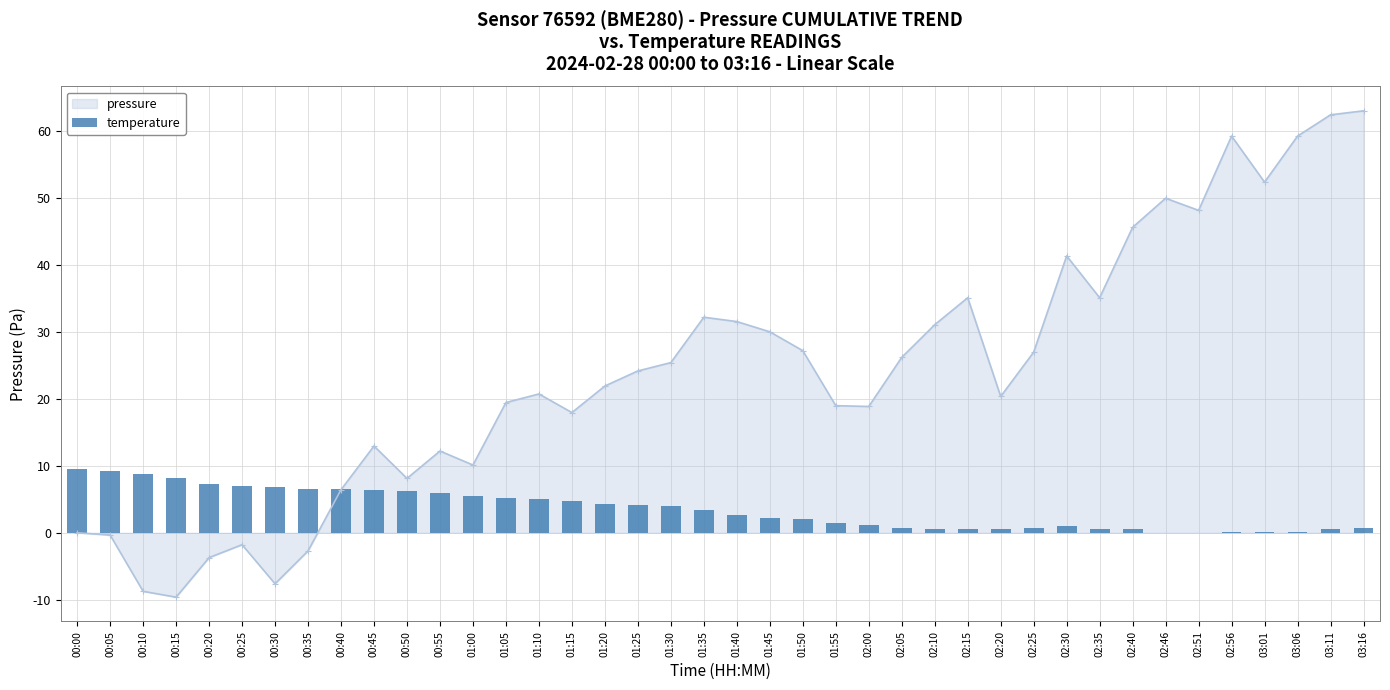

Reading left to right, transcribe all the data shown in this chart.

00:00=9.5	00:05=9.3	00:10=8.8	00:15=8.2	00:20=7.3	00:25=6.9	00:30=6.8	00:35=6.6	00:40=6.5	00:45=6.3	00:50=6.2	00:55=6.0	01:00=5.4	01:05=5.2	01:10=5.1	01:15=4.8	01:20=4.3	01:25=4.1	01:30=4.0	01:35=3.4	01:40=2.7	01:45=2.3	01:50=2.0	01:55=1.4	02:00=1.2	02:05=0.7	02:10=0.5	02:15=0.6	02:20=0.6	02:25=0.7	02:30=1.0	02:35=0.6	02:40=0.6	02:46=0.0	02:51=0.0	02:56=0.2	03:01=0.1	03:06=0.2	03:11=0.6	03:16=0.7